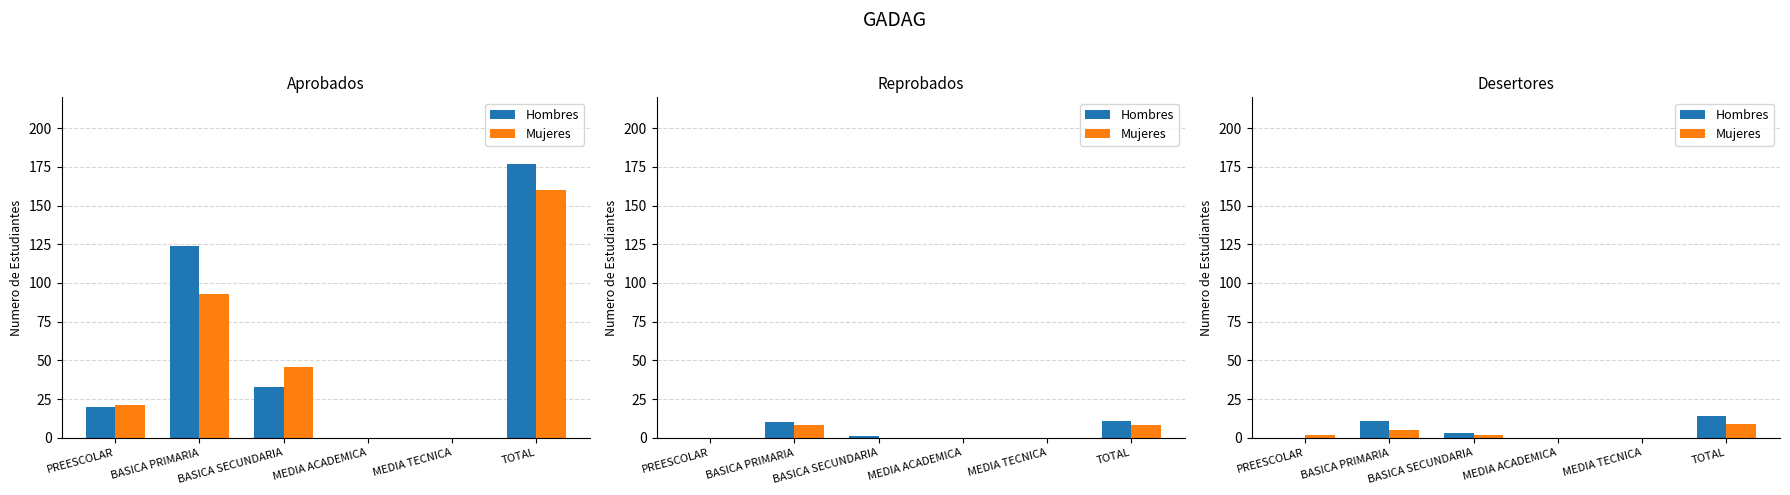

The Hombres series shows 2 at BASICA SECUNDARIA. True or false?

False